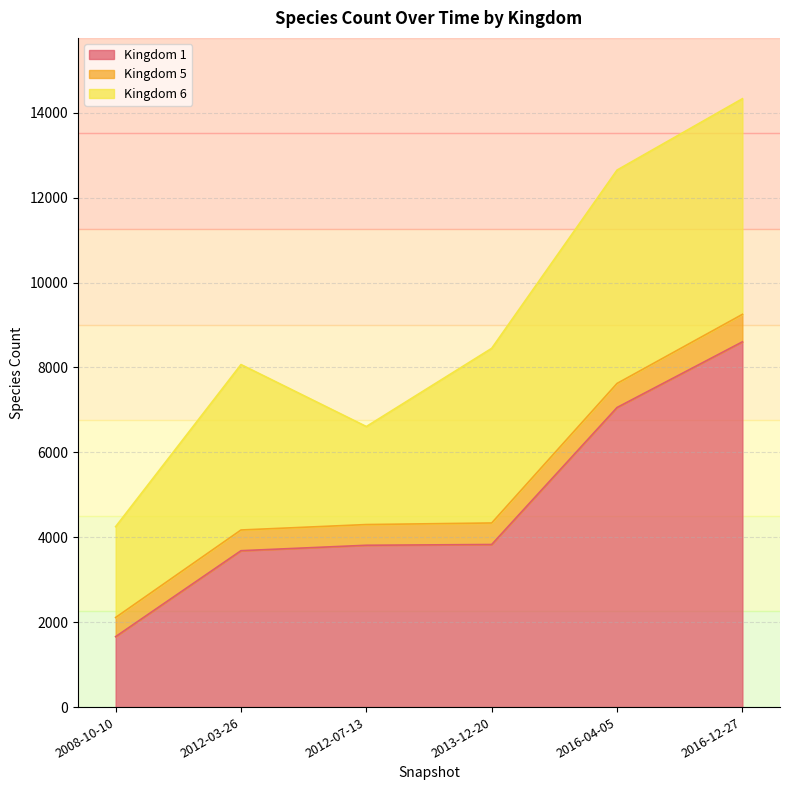

Reading right to left, transcribe all the data shown in this chart.

1: 8604	7057	3830	3812	3684	1660
5: 647	567	507	488	488	451
6: 5080	5026	4114	2309	3897	2140